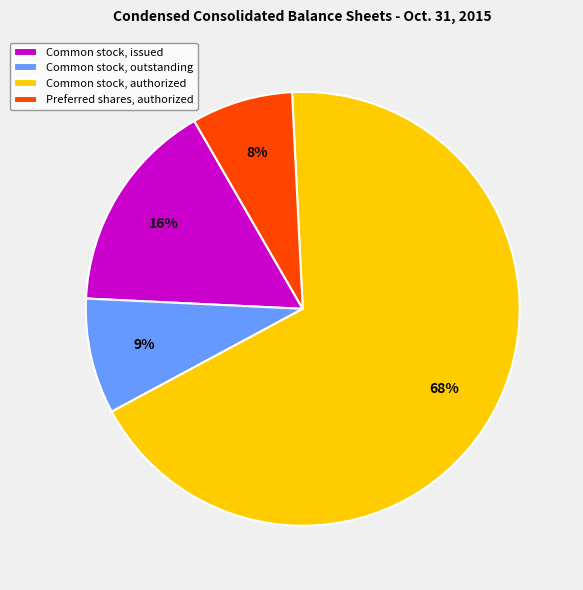

To the nearest percent, what portion does Preferred shares, authorized represent?

8%